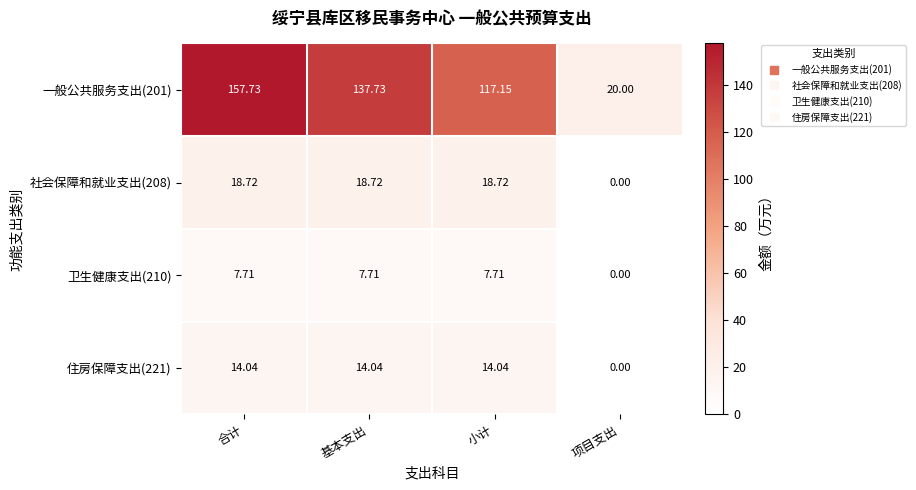

How many data points does each series have?

4